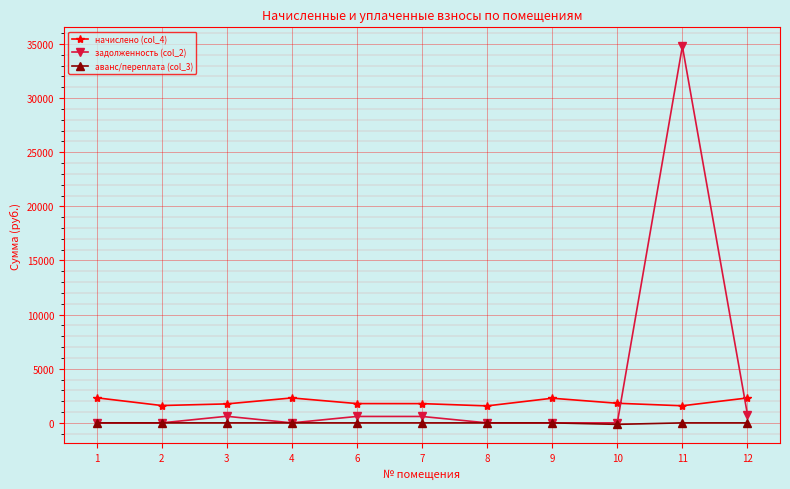

How many distinct data groups are displayed?

3